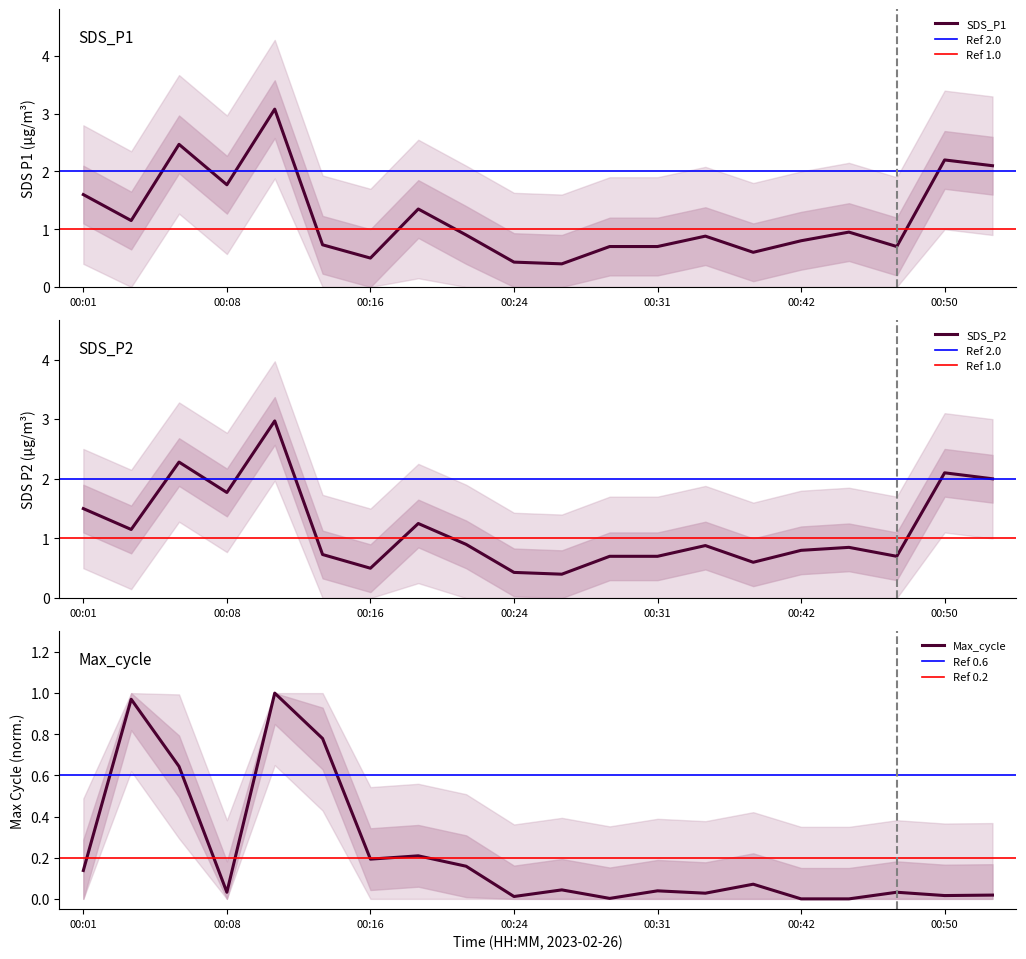

Does the chart have visible grid lines?

No